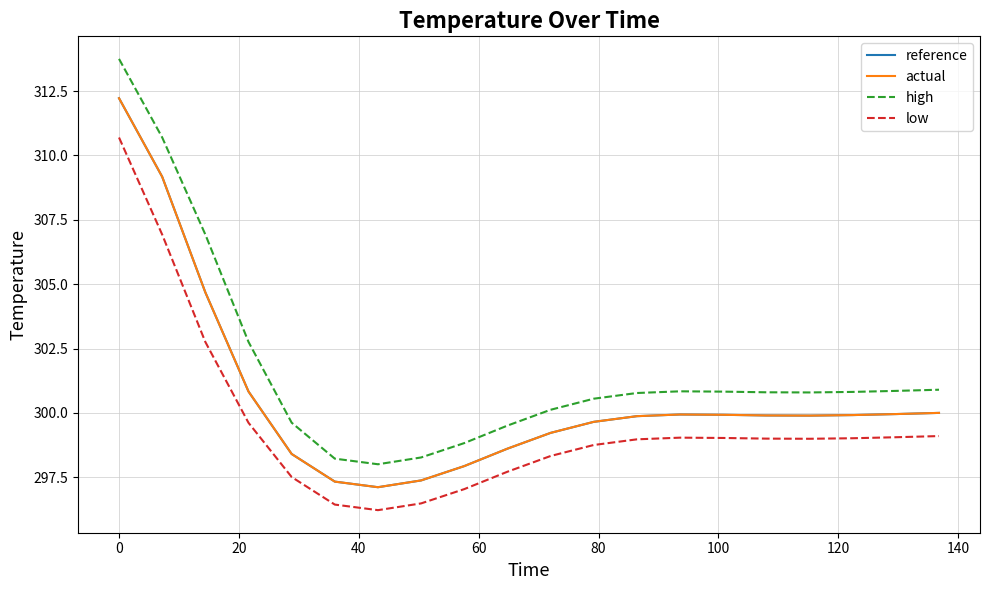

True or false: actual and low cross at least once.

False